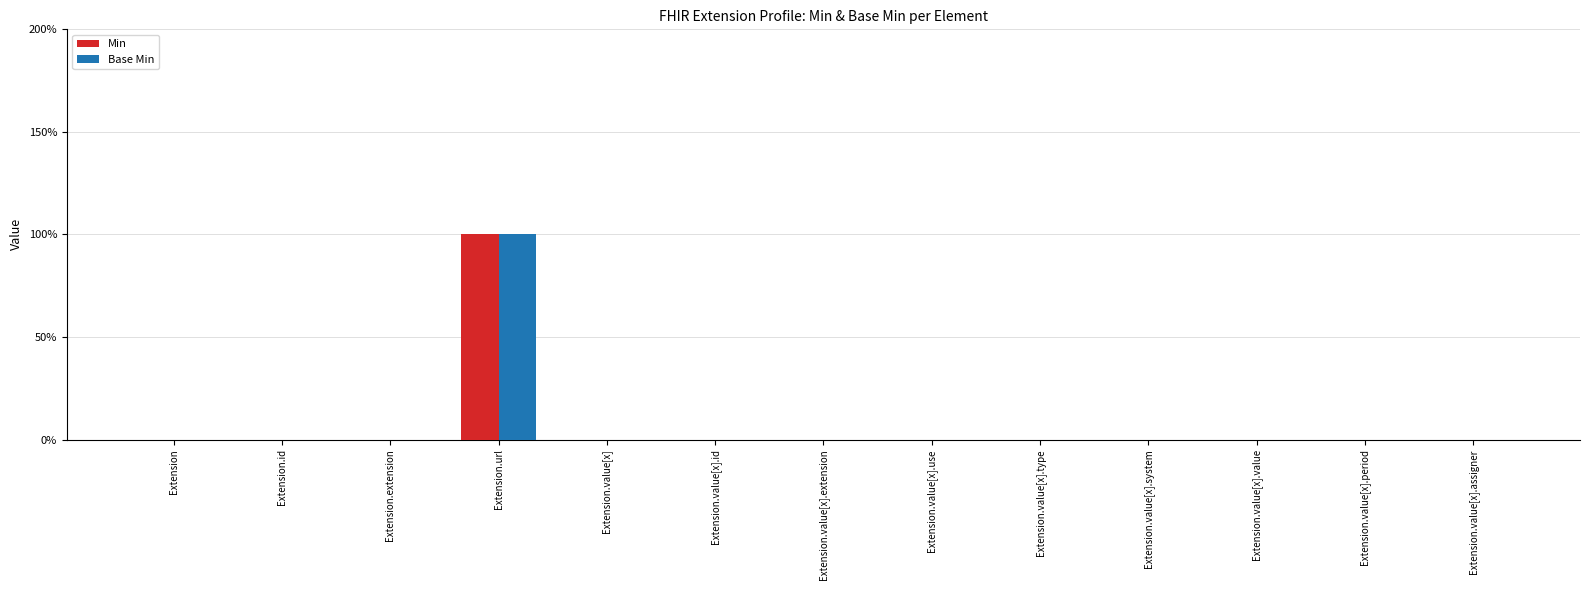

What is the label of the 3rd bar from the left?

Extension.extension